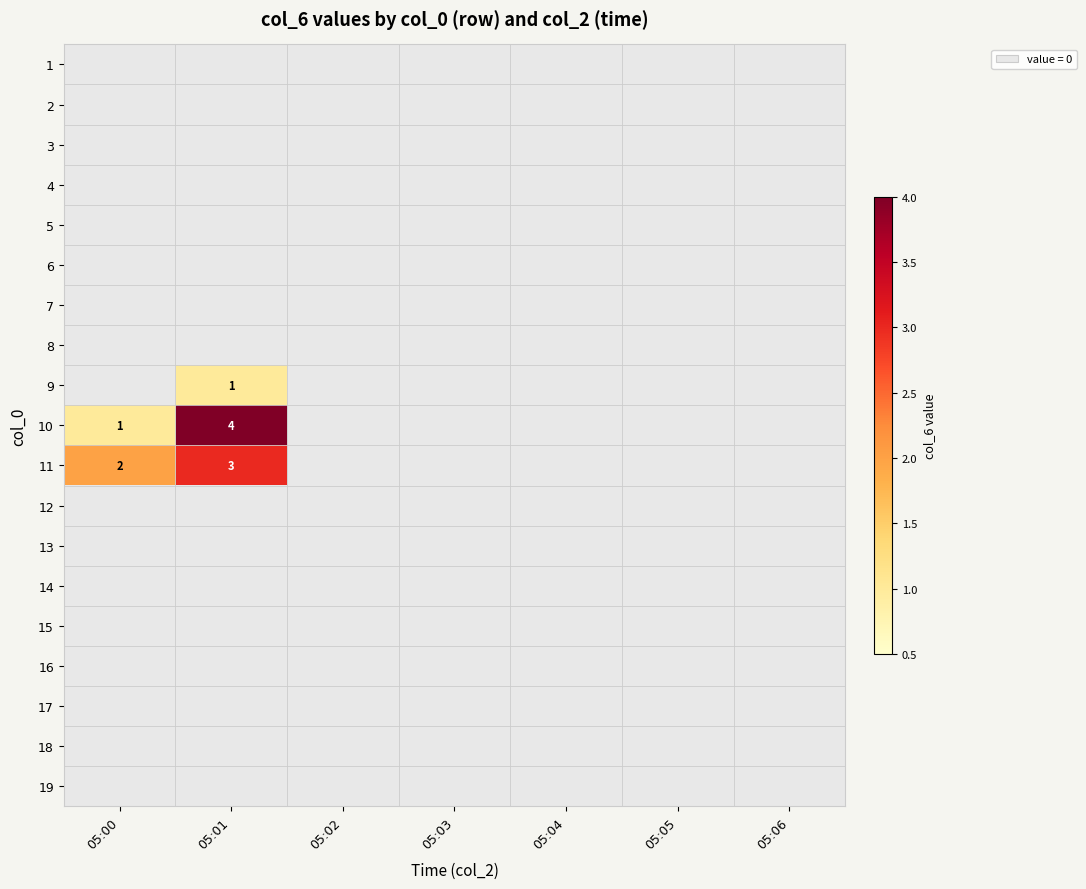

Count the number of data series in this chart.

19